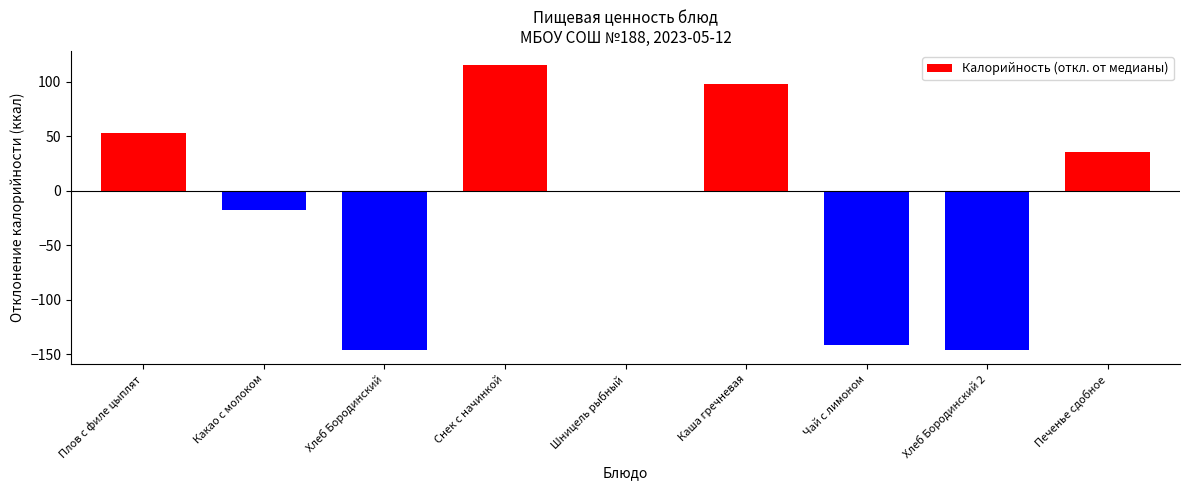

What is the maximum value shown in the chart?

115